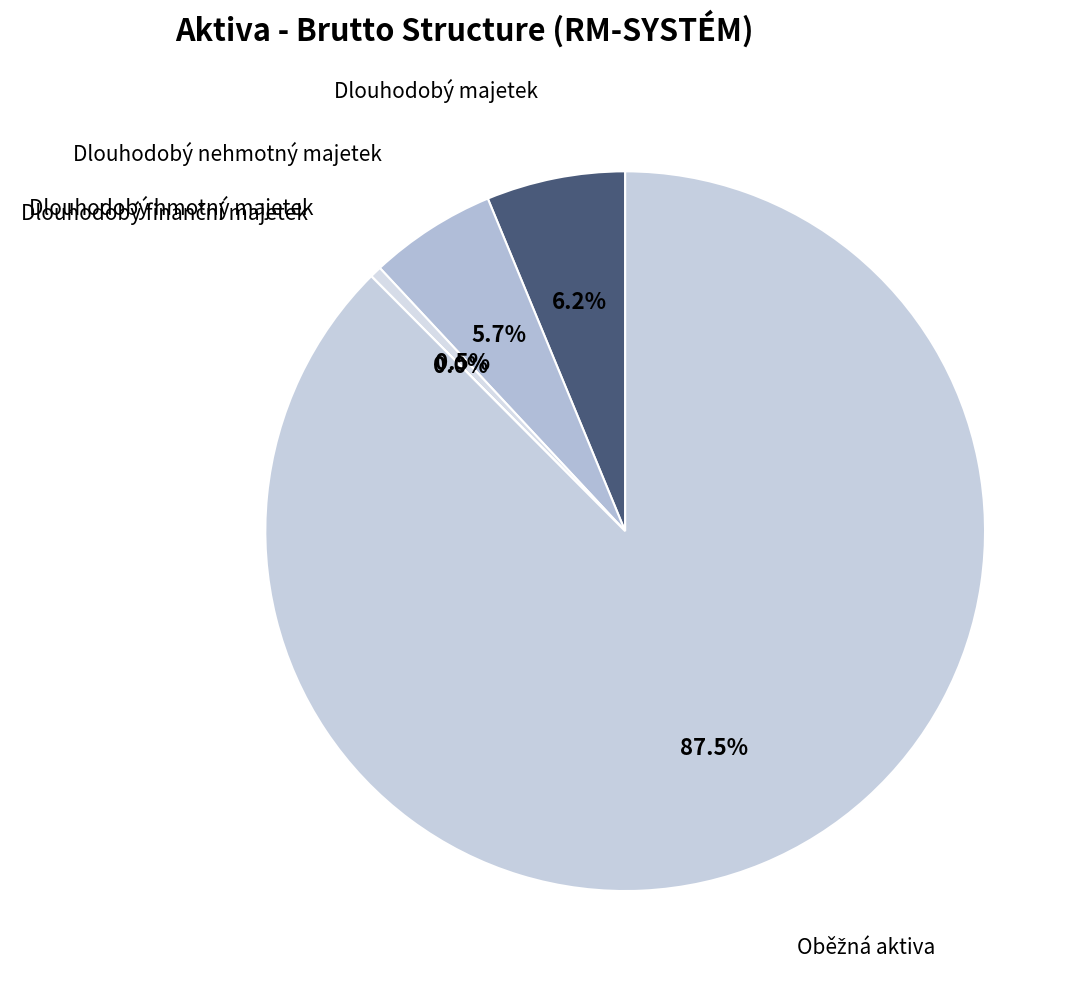

True or false: Dlouhodobý majetek accounts for 1% of the total.

False